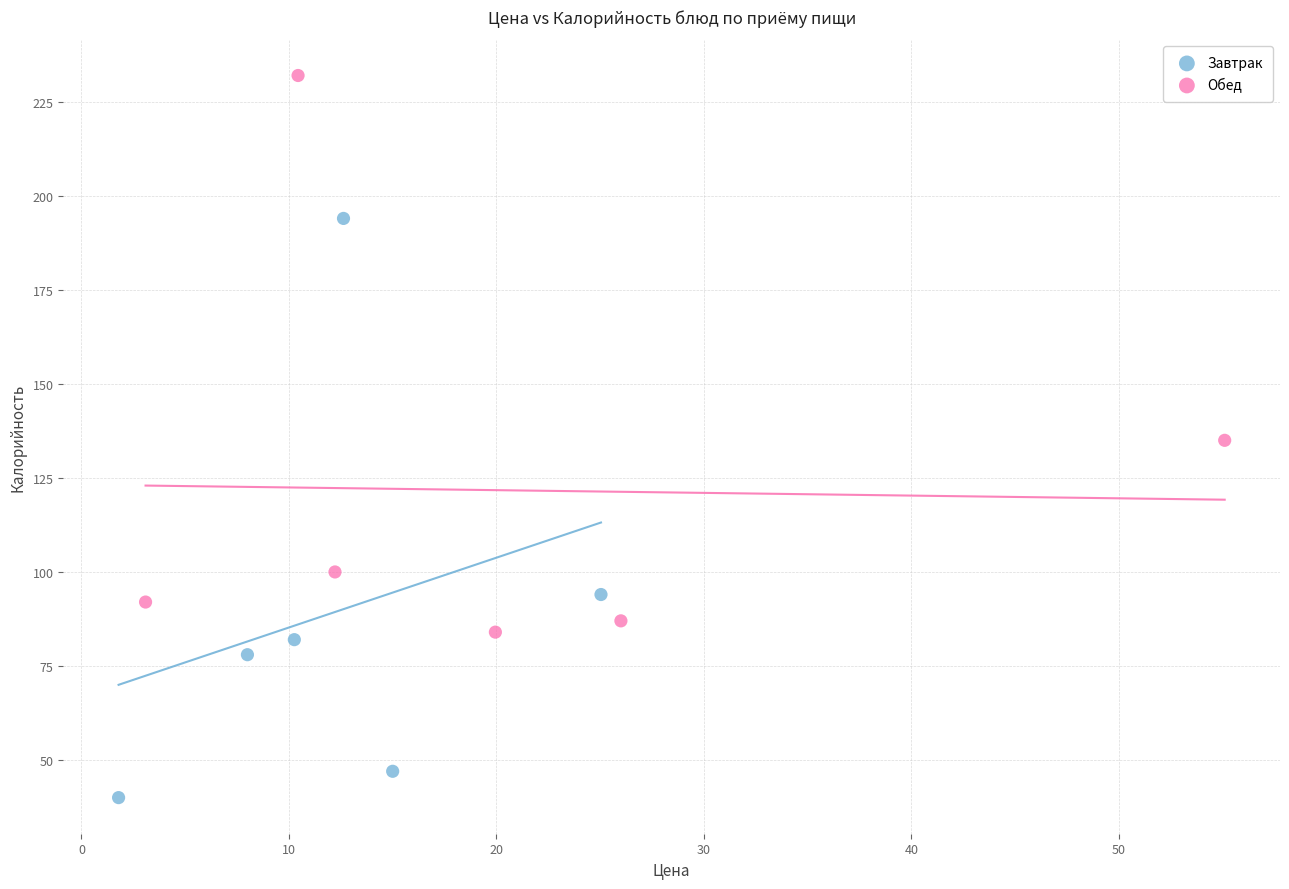

Which series contains the highest Y value?

Обед